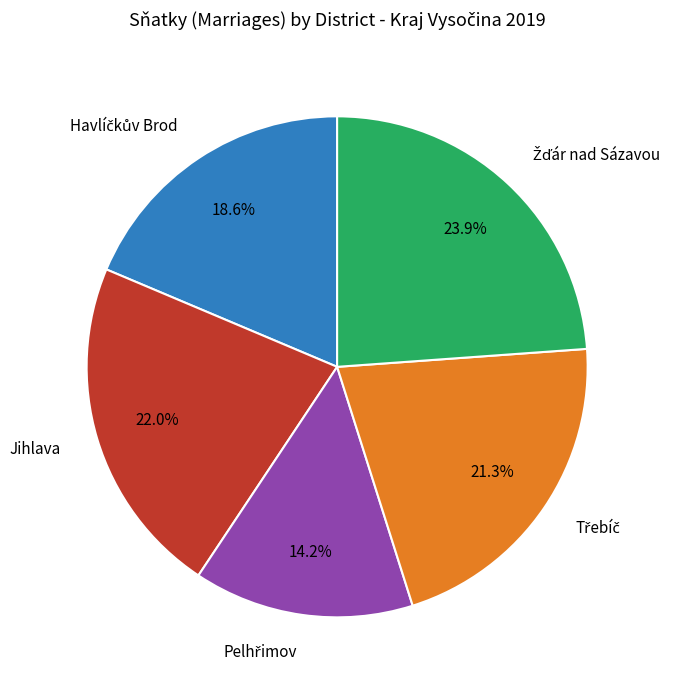

Is there a majority slice in this chart?

No